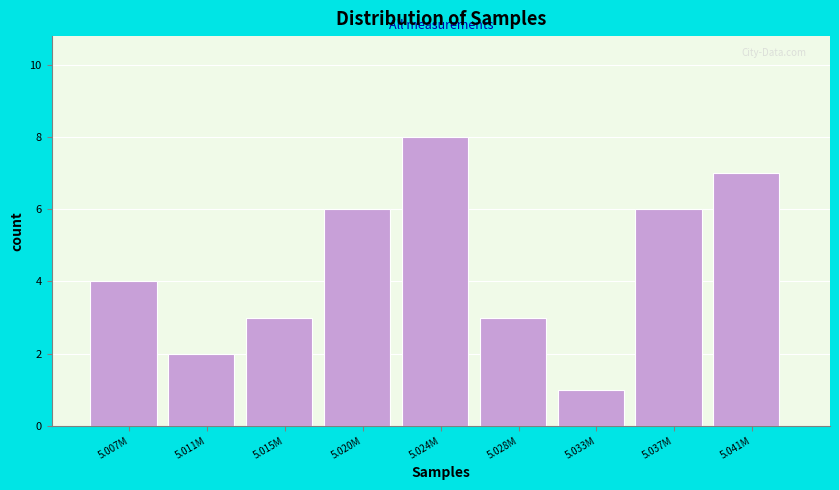

Reading left to right, list all the values displayed in this chart.

4	2	3	6	8	3	1	6	7